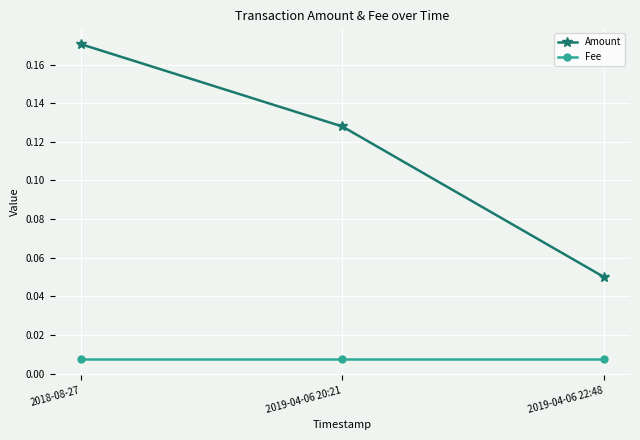

At how many categories does at least one series exceed 0?

3